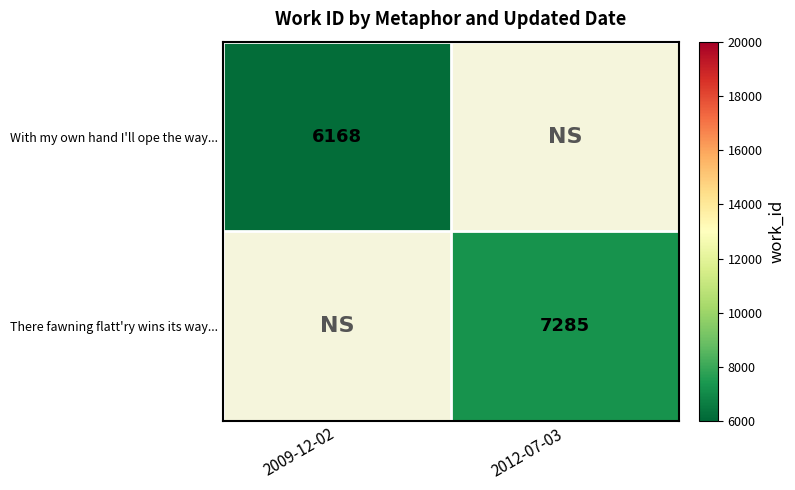

True or false: There fawning flatt'ry wins its way... has a value of 1537 at 2012-07-03.

False